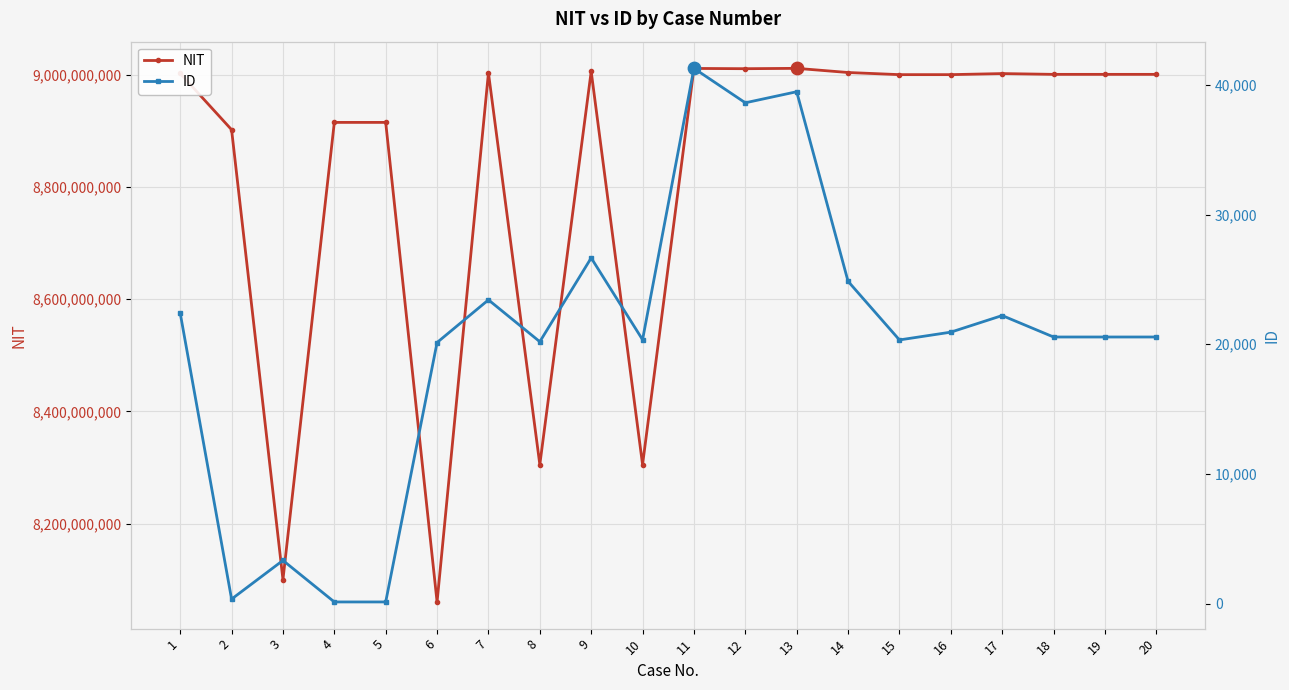

Is the value of ID at 3 greater than the value of NIT at 20?

No